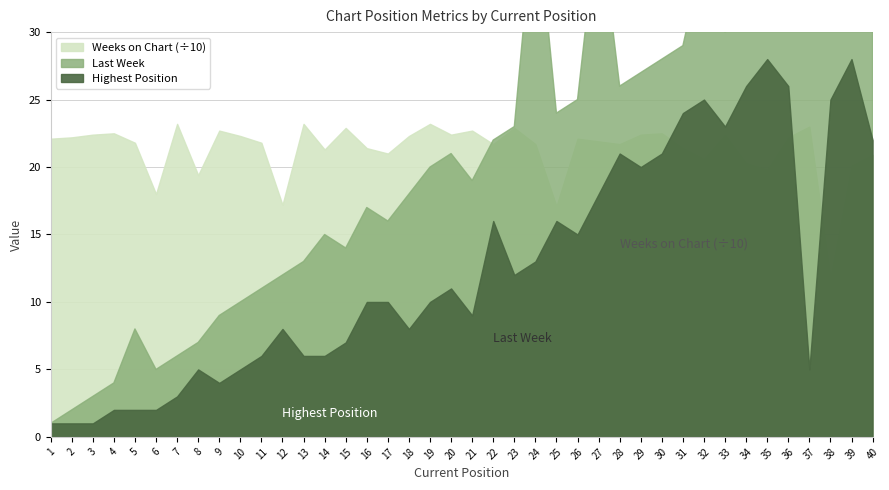

Which series ends up on top after the final intersection of Highest Position and Weeks on Chart?

Highest Position